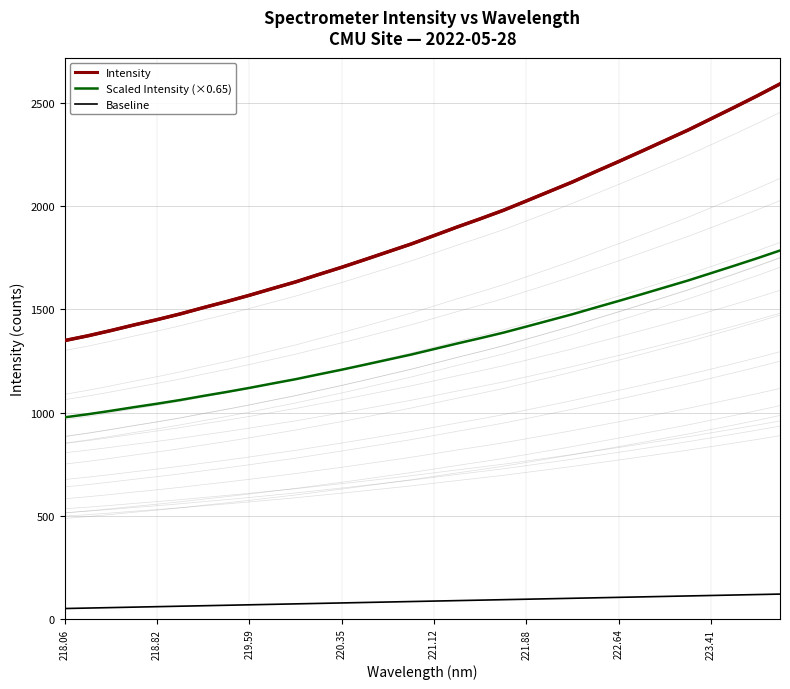

True or false: Baseline has a value of 50.0 at 218.06.

True